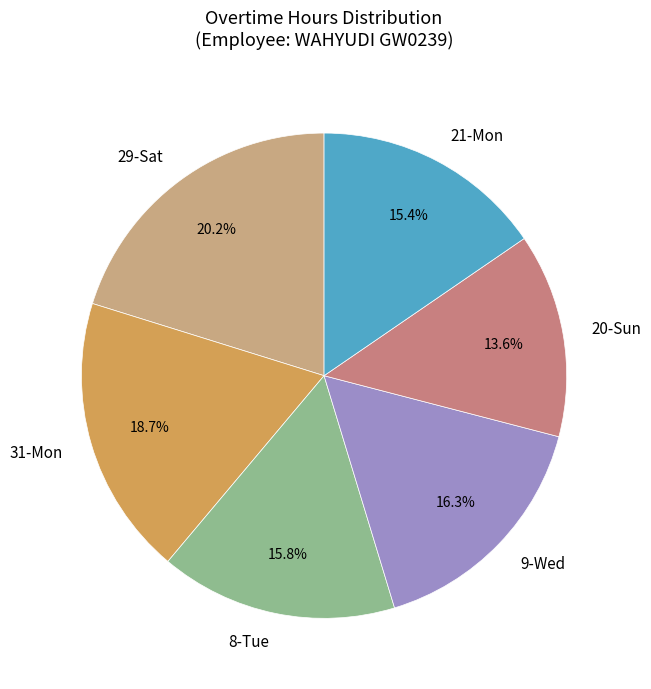

To the nearest percent, what is the difference between the 31-Mon and 29-Sat slice percentages?

2%